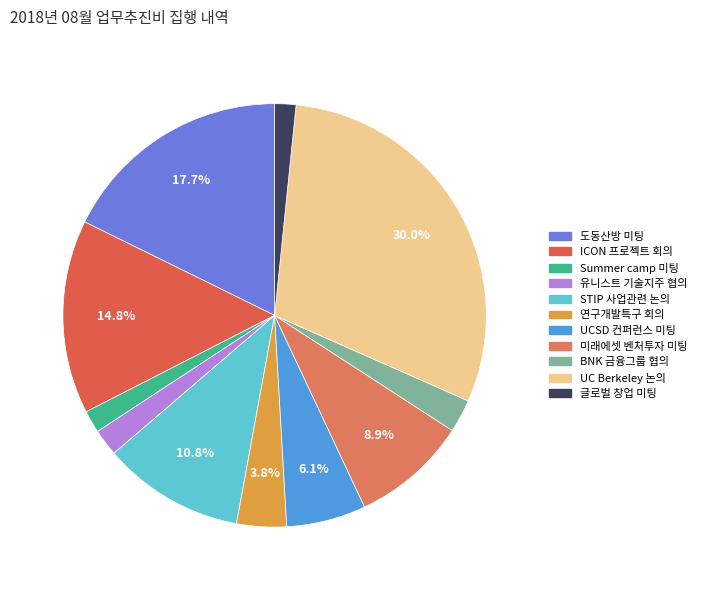

To the nearest percent, what portion does 도동산방 미팅 represent?

18%